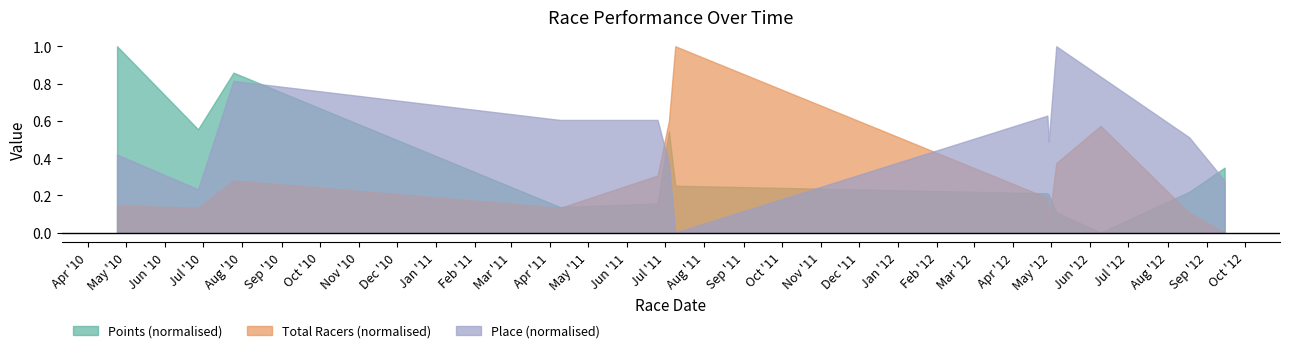

List the series in order of their overall mean, highest first.

Place (normalised), Points (normalised), Total Racers (normalised)